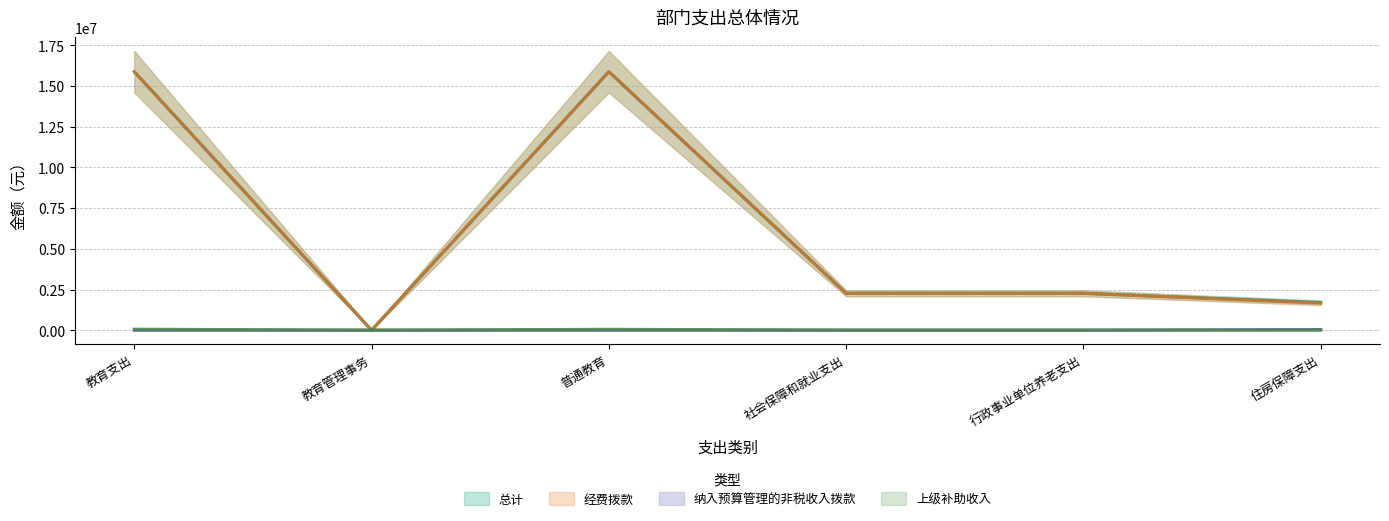

Is it true that 经费拨款 equals 1659899.8 at 住房保障支出?

True